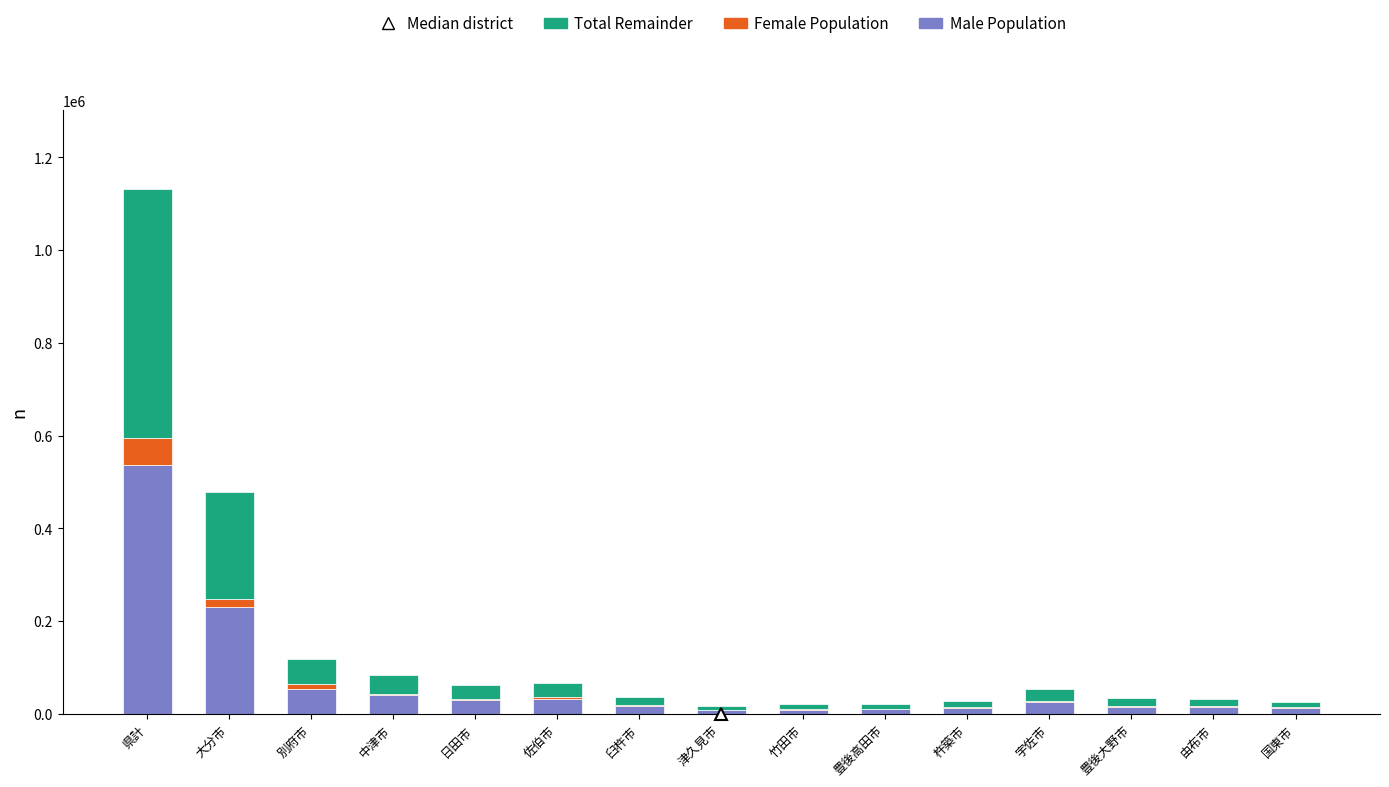

What is the sum of all Male Population values?

1049145